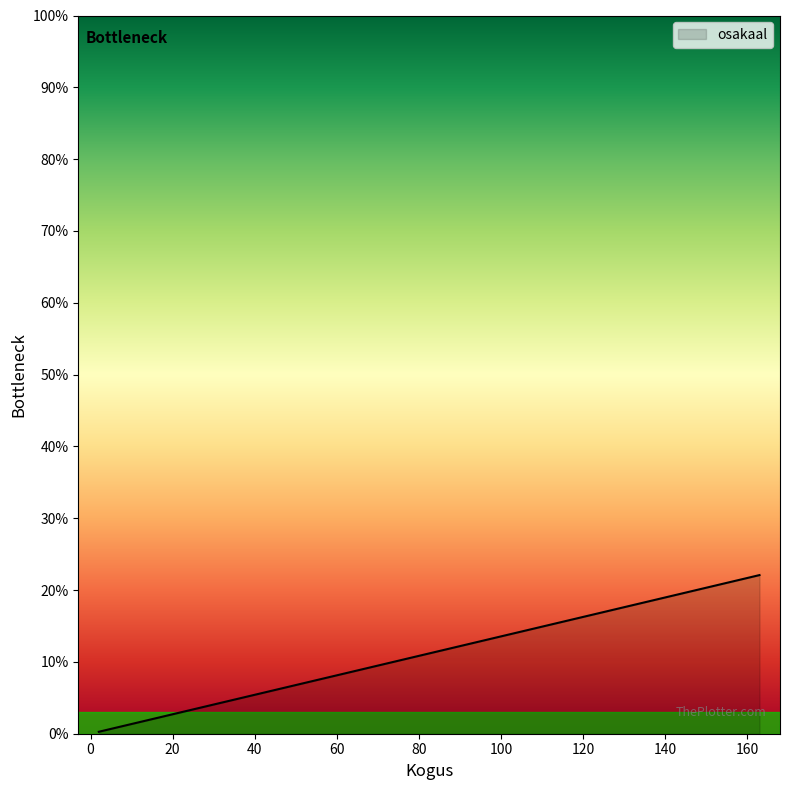

What is the greatest value displayed?

22.1